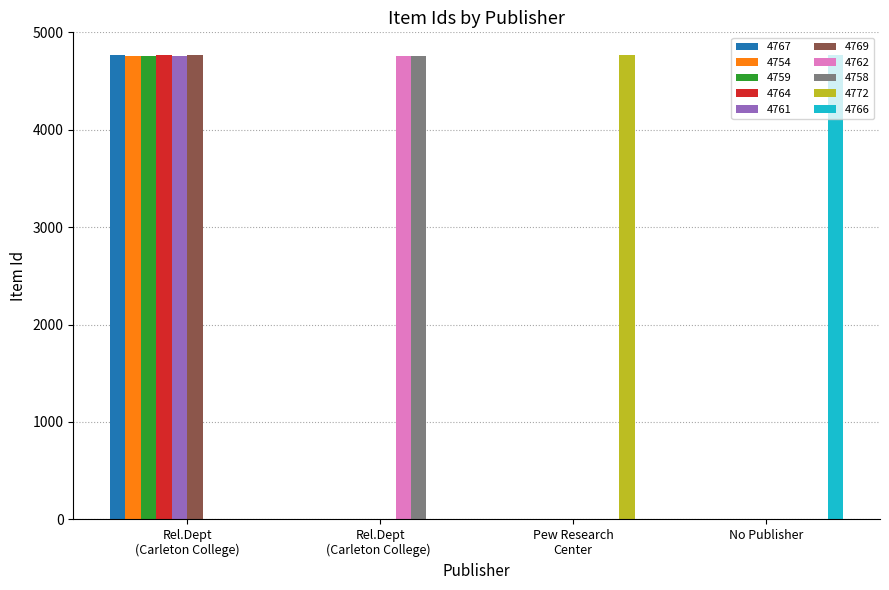

True or false: 4769 has a value of 0 at No Publisher.

True